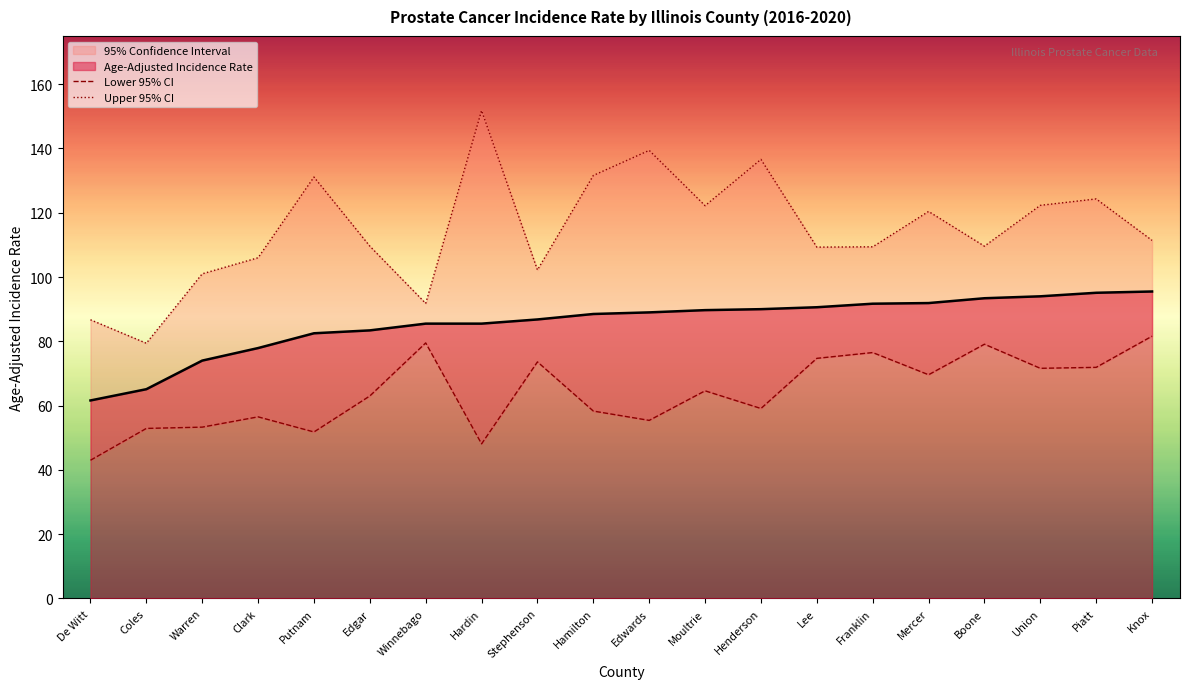

What value does the Age-Adjusted Incidence Rate series have at Piatt?

95.1